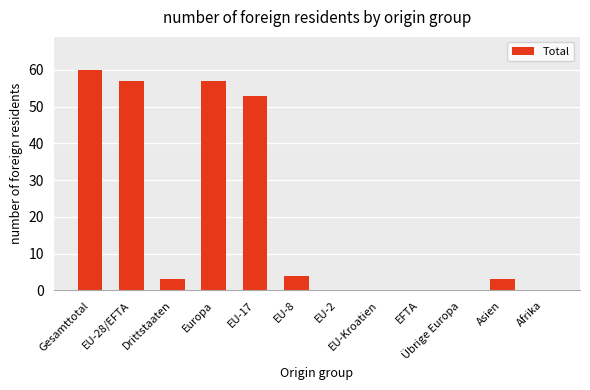

Are the bars horizontal?

No